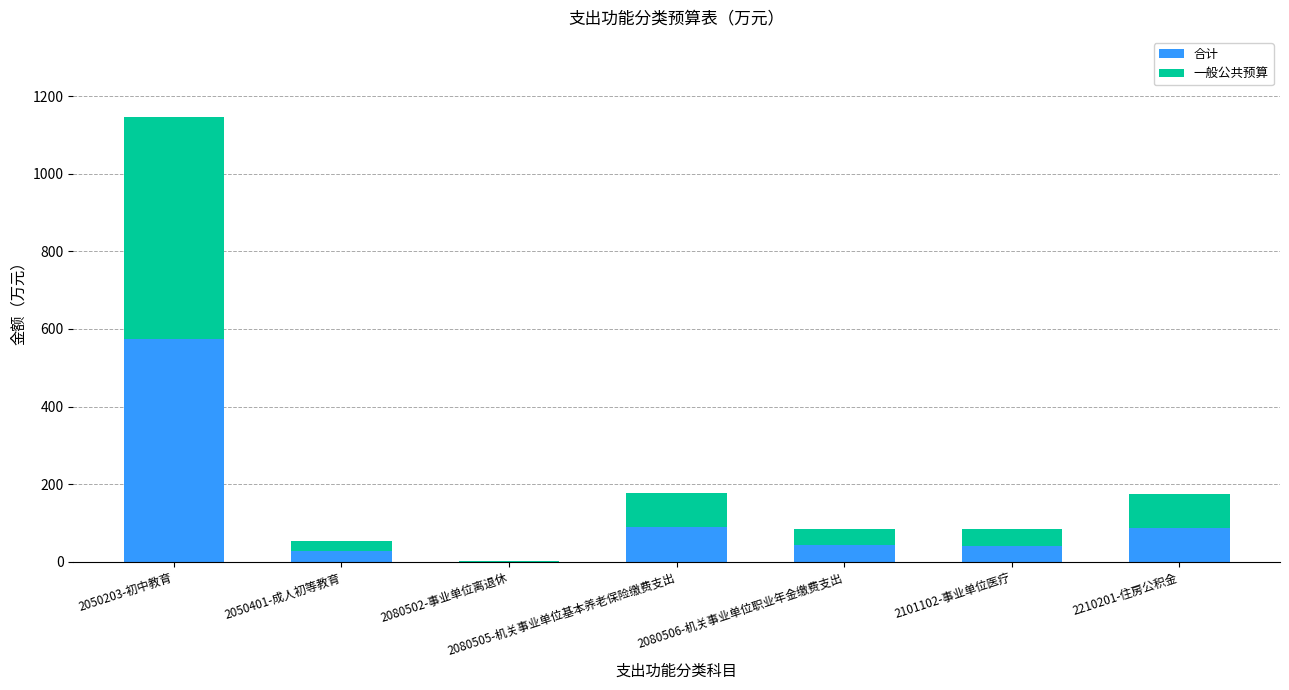

At which category is the sum across all series the highest?

2050203-初中教育